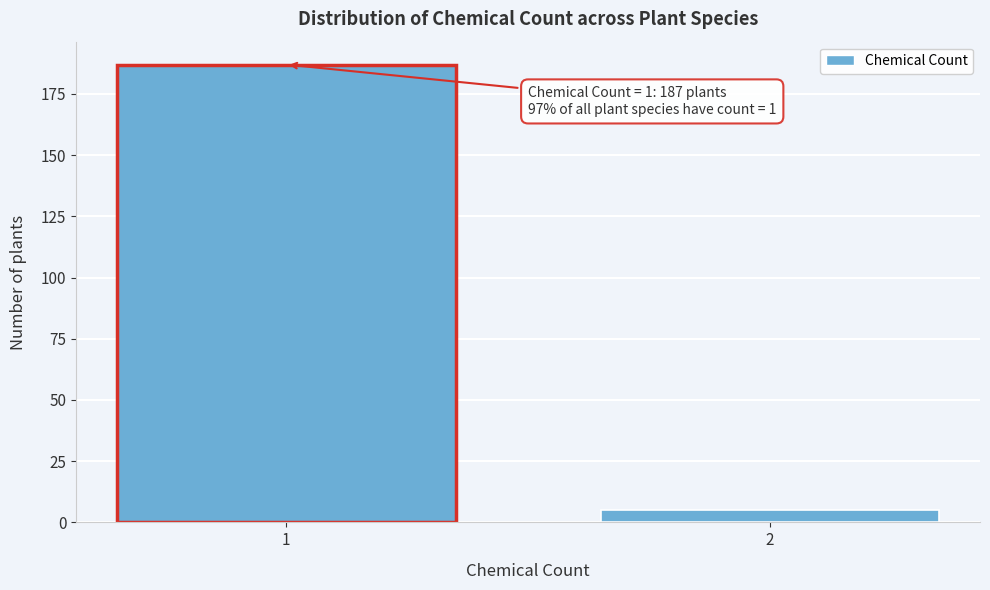

Reading left to right, transcribe all the data shown in this chart.

187	5